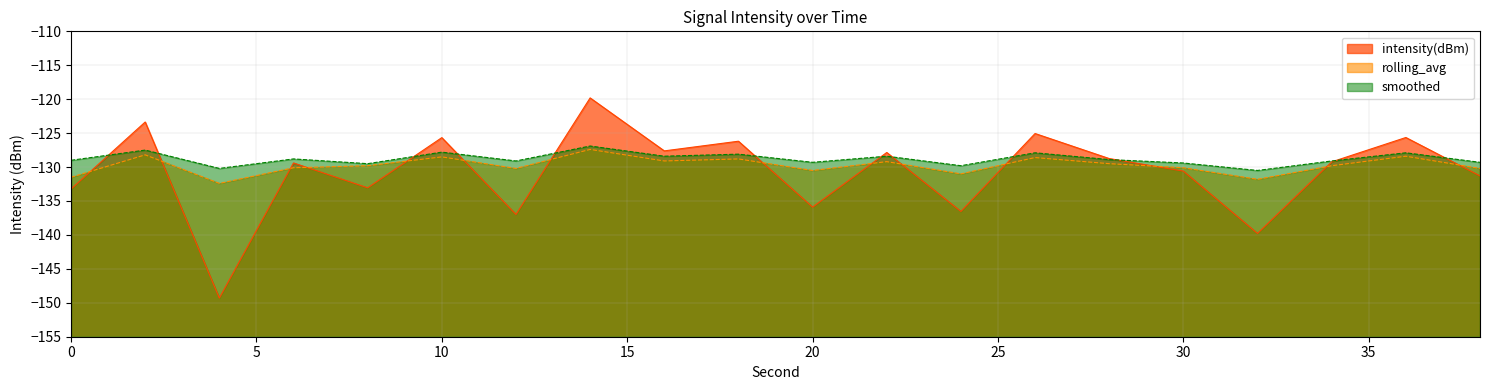

Which series has the largest total across all categories?

smoothed